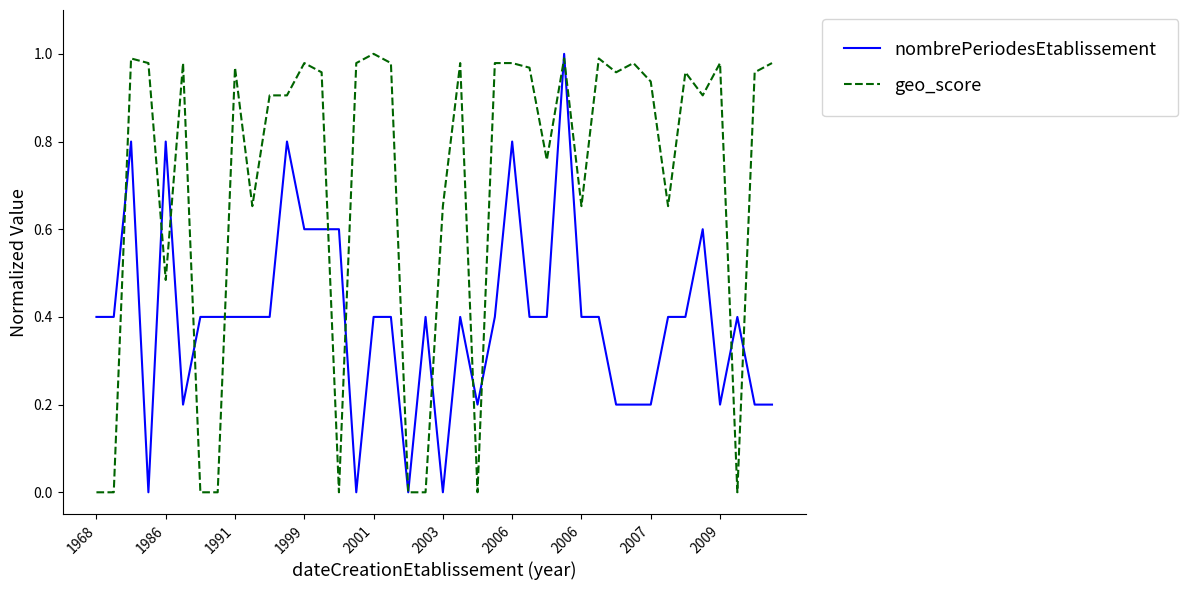

List the series in order of their overall mean, highest first.

geo_score, nombrePeriodesEtablissement